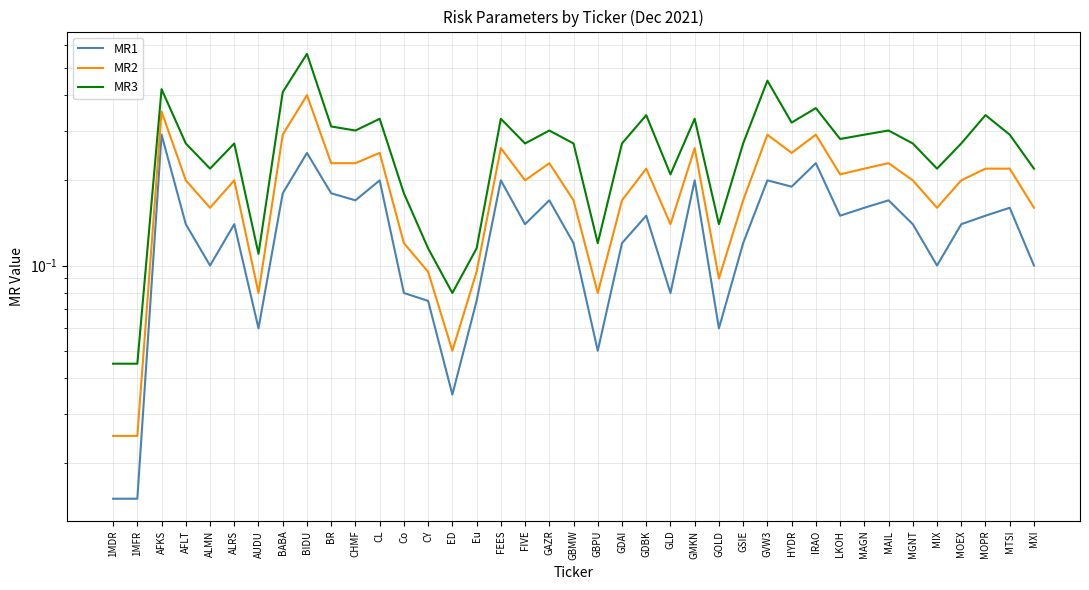

What is the difference between the MR3 values at MGNT and GDBK?

0.1